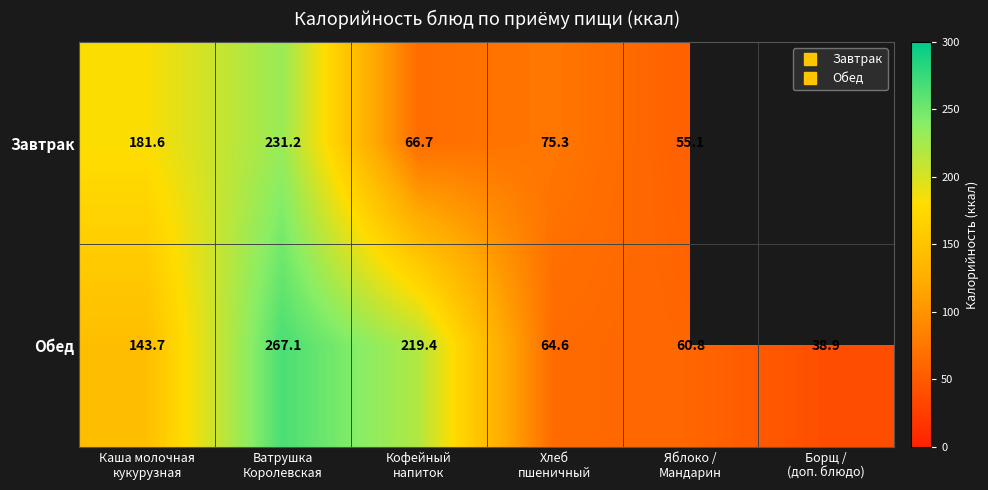

Which series has the largest total across all categories?

Обед